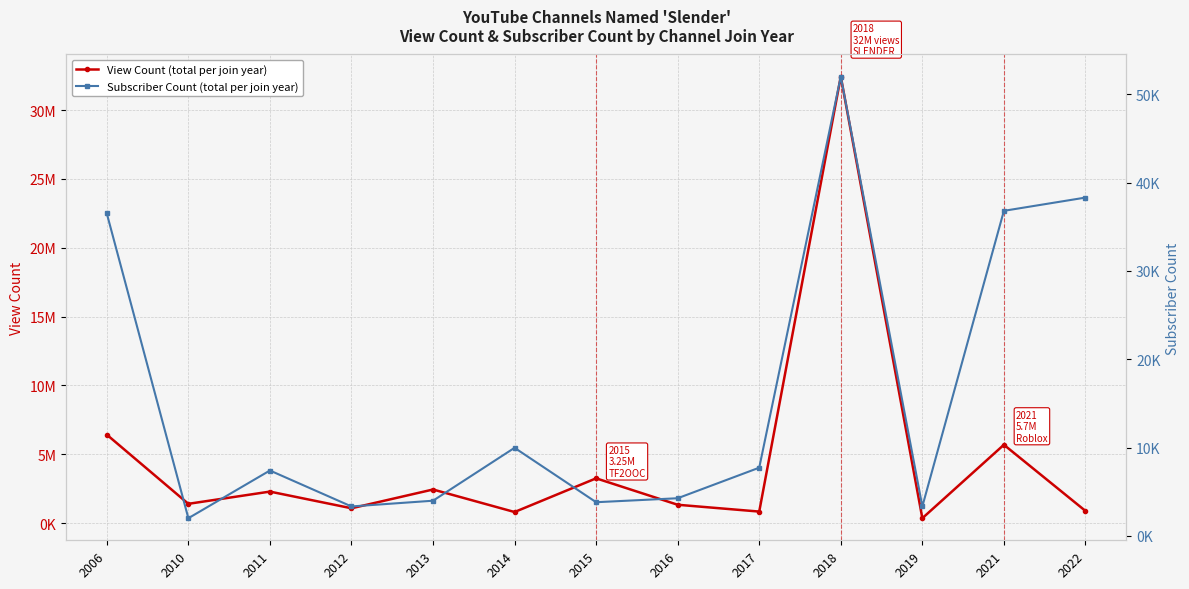

What is the difference between the Subscriber Count values at 2010 and 2019?

1330